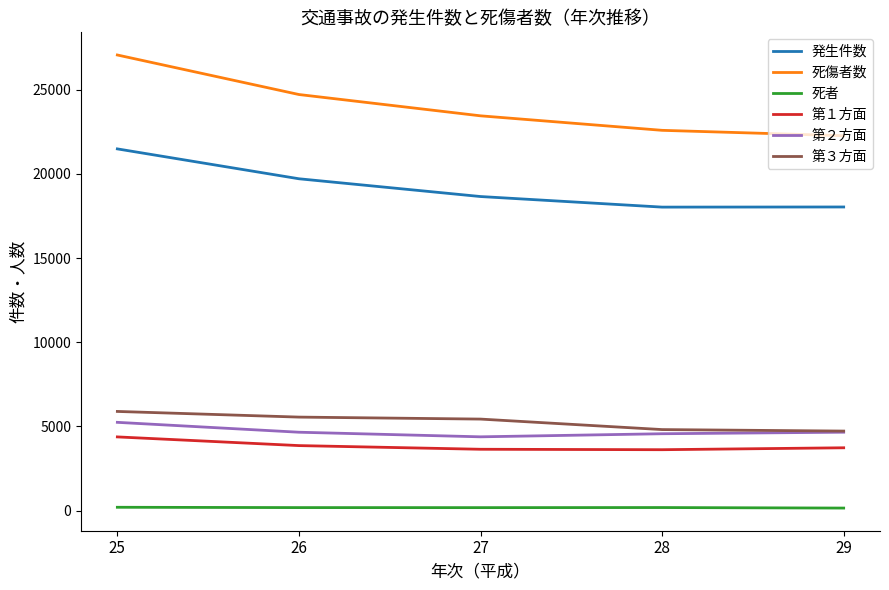

The value of 発生件数 at 28 is 18022. True or false?

True